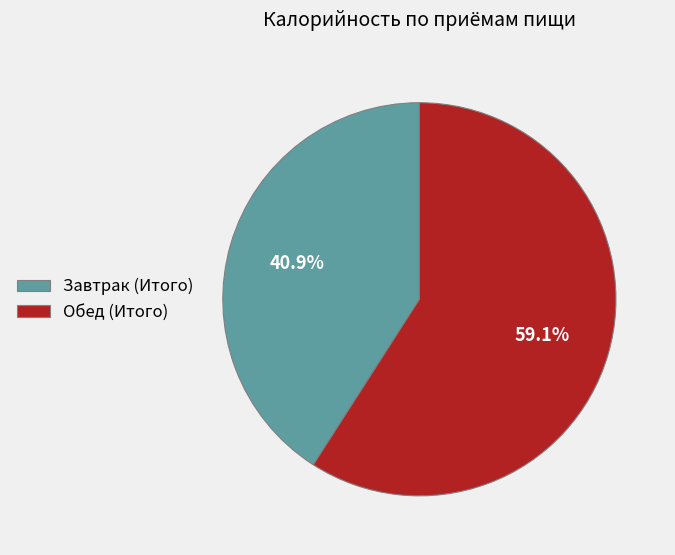

What is the smallest slice in the pie chart?

Завтрак (Итого)